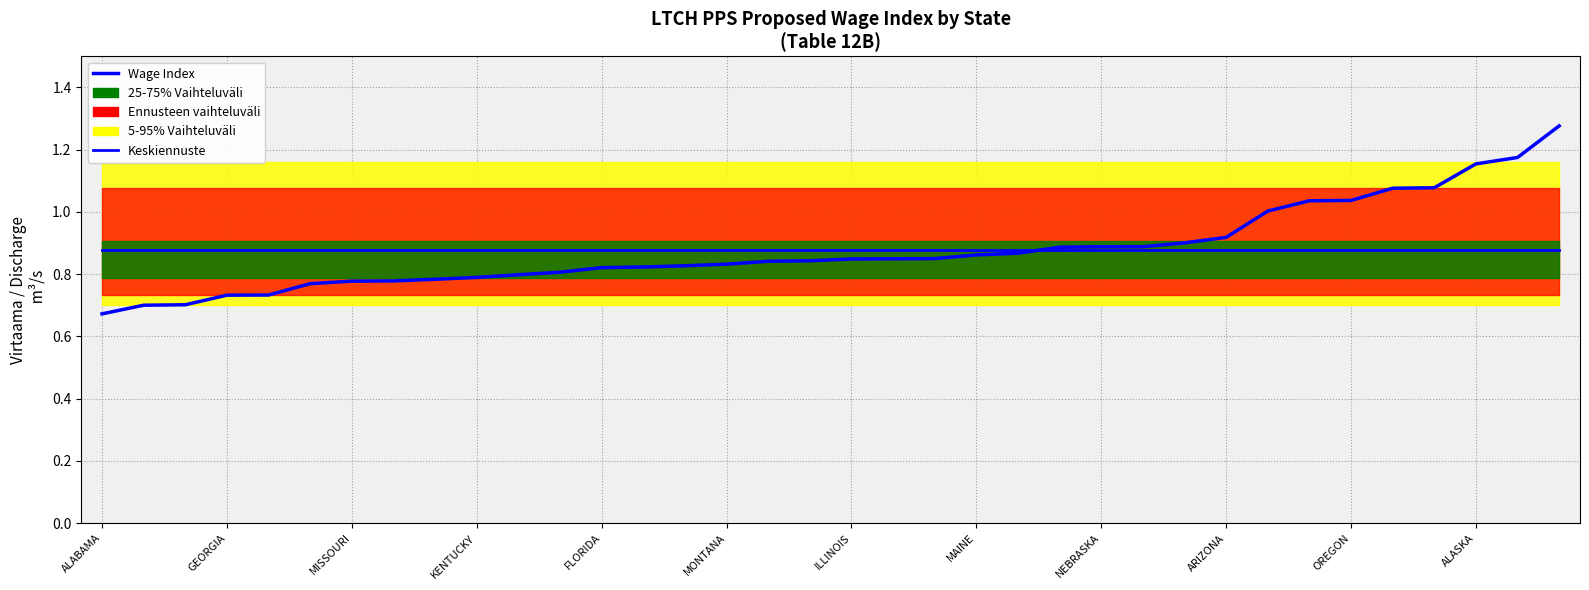

After their last crossing, which series has the higher values: Keskiennuste (mean) or Simuloitu historia / Wage Index?

Simuloitu historia / Wage Index